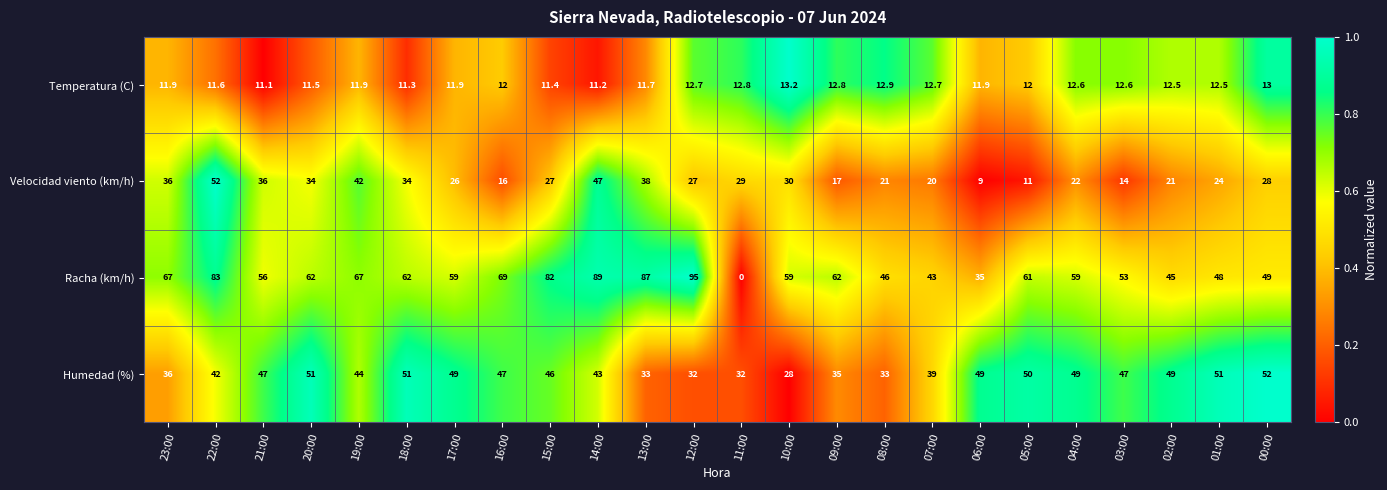

List the series in order of their overall mean, highest first.

Racha (km/h), Humedad (%), Velocidad viento (km/h), Temperatura (C)